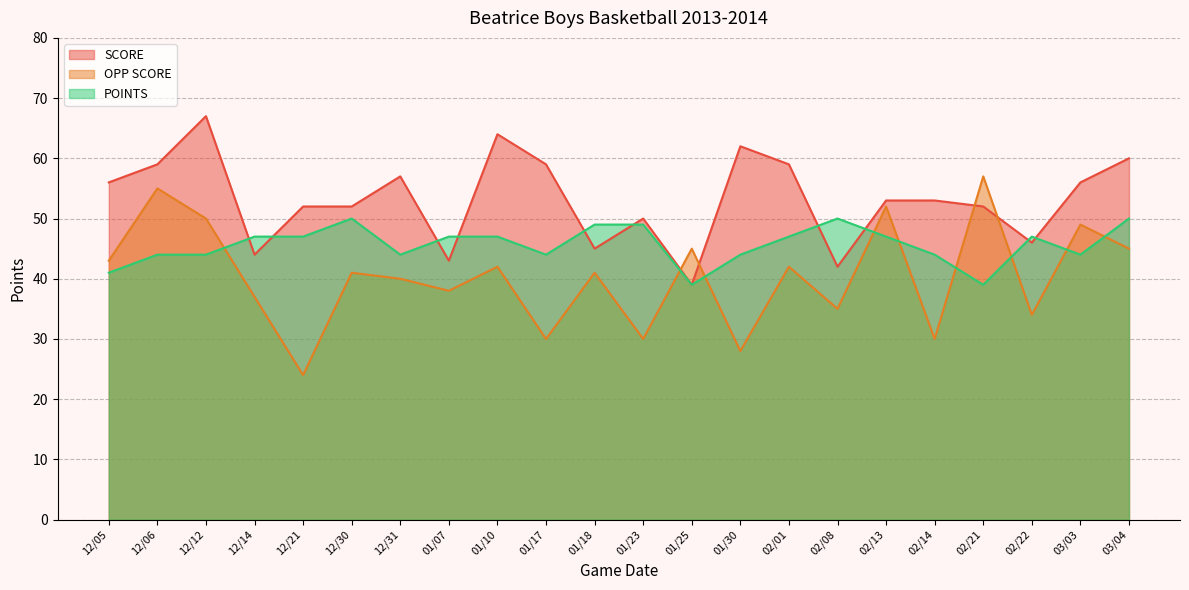

At which category is the sum across all series the highest?

12/12